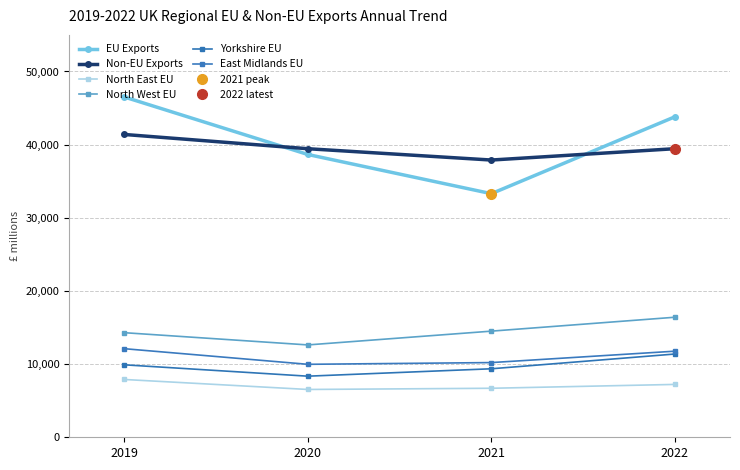

The EU Exports series shows 43807 at 2022. True or false?

True